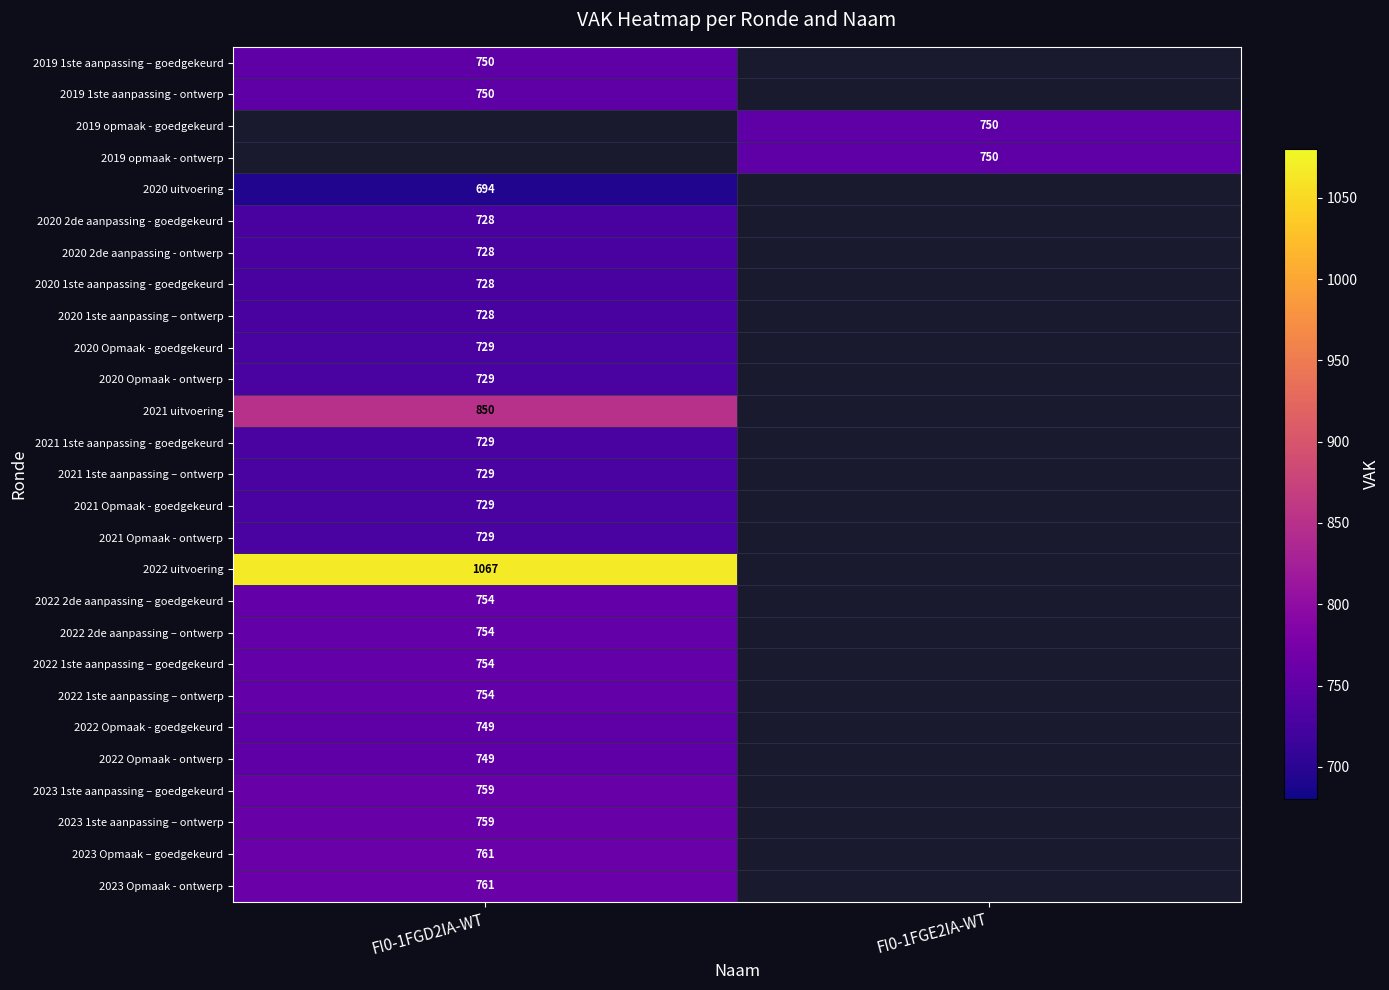

Which has a higher value, FI0-1FGE2IA-WT or FI0-1FGD2IA-WT?

FI0-1FGD2IA-WT